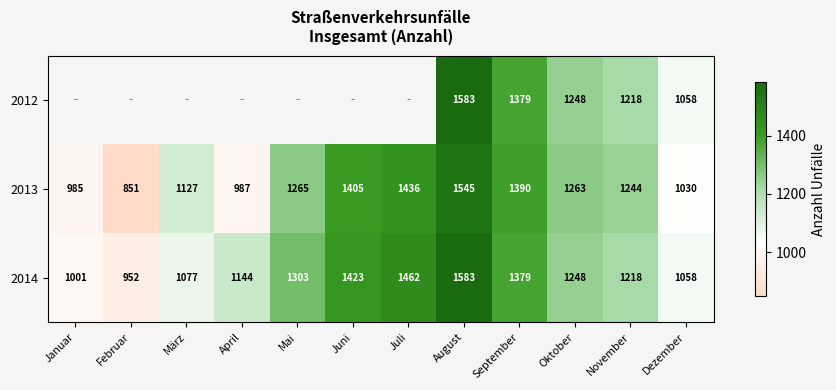

The value of 2014 at August is 633.9. True or false?

False